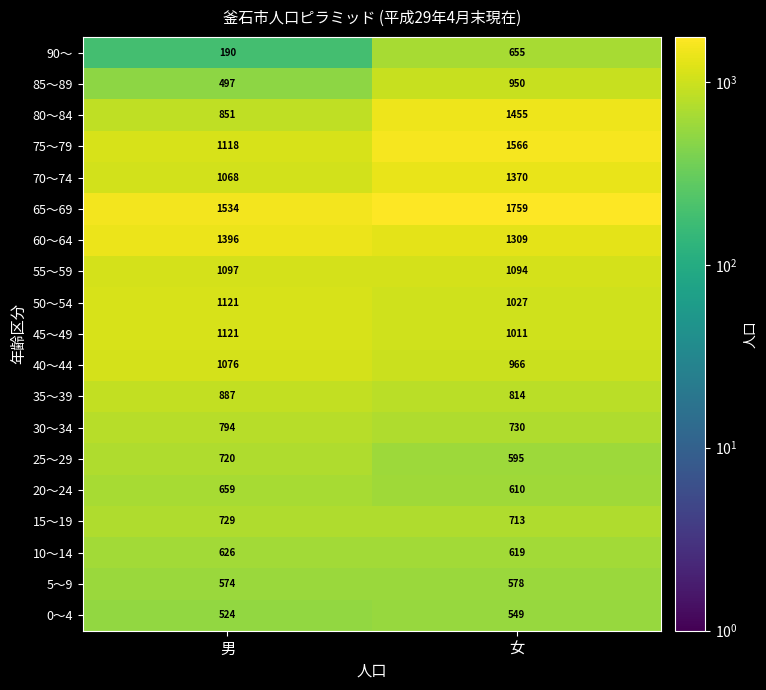

The value of 5～9 at 男 is 373. True or false?

False